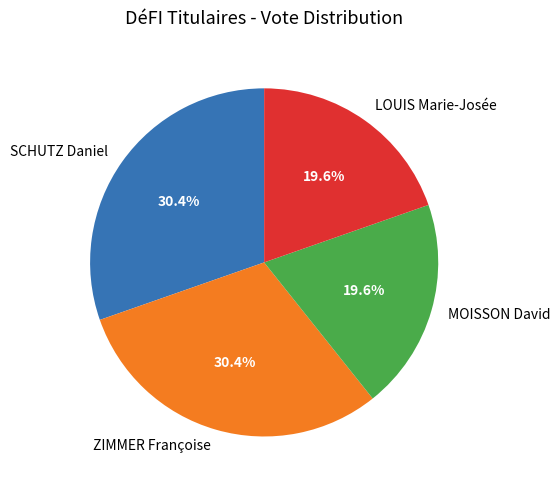

What percentage is the ZIMMER Françoise slice, to the nearest percent?

30%